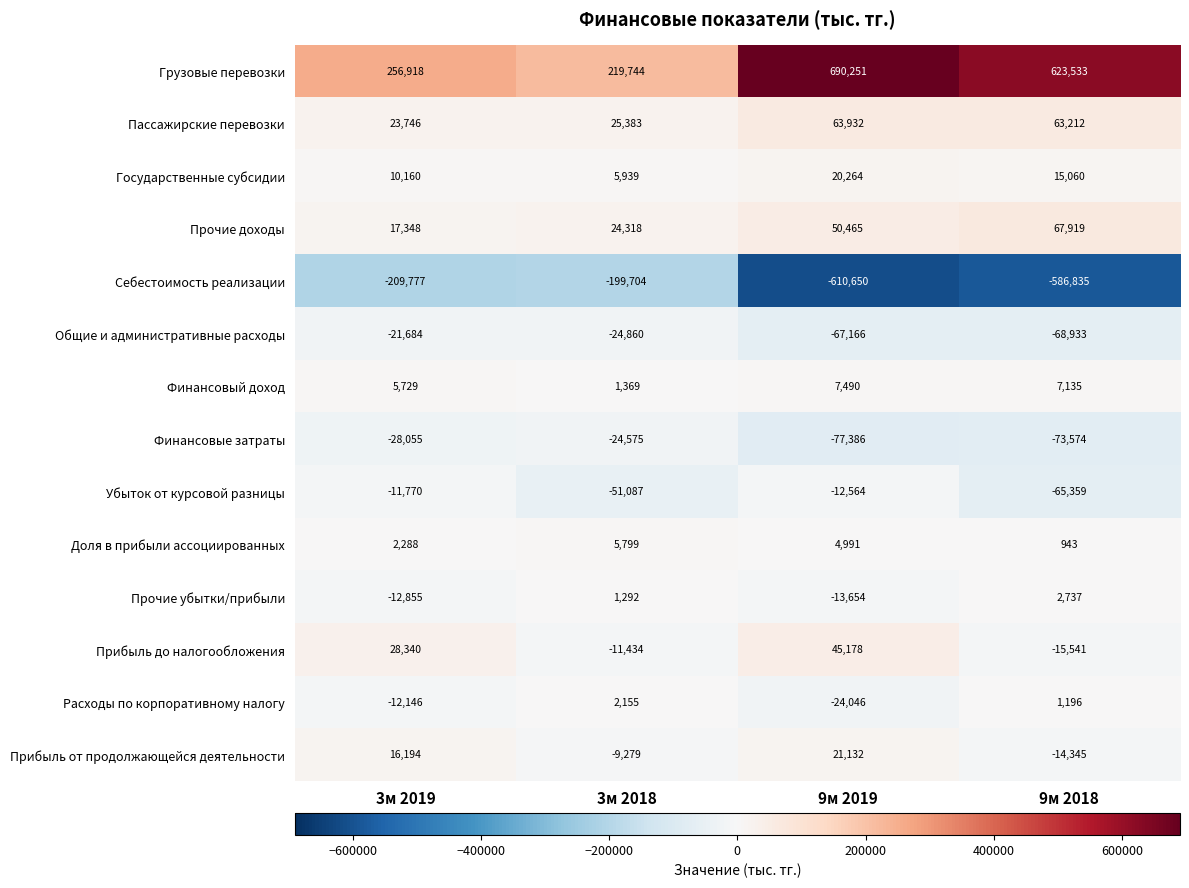

What is the average value of the Государственные субсидии series?

12856